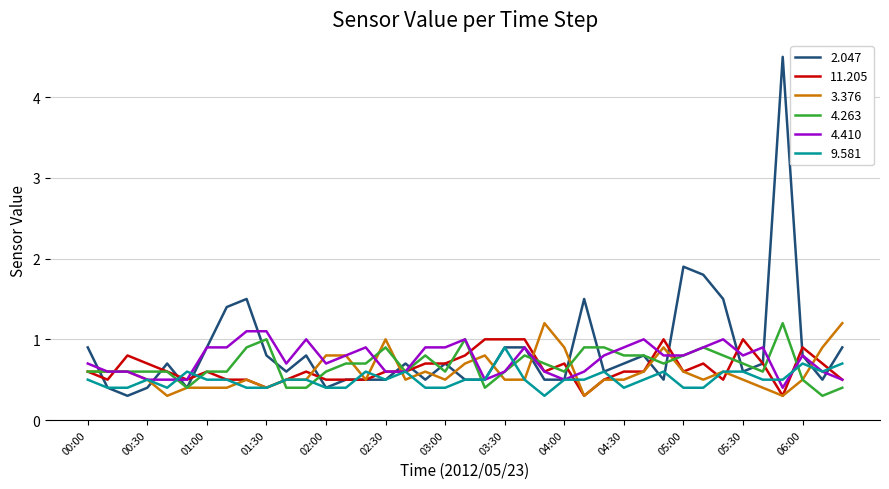

What is the difference between the maximum and second lowest values in the 4.410 series?

0.6